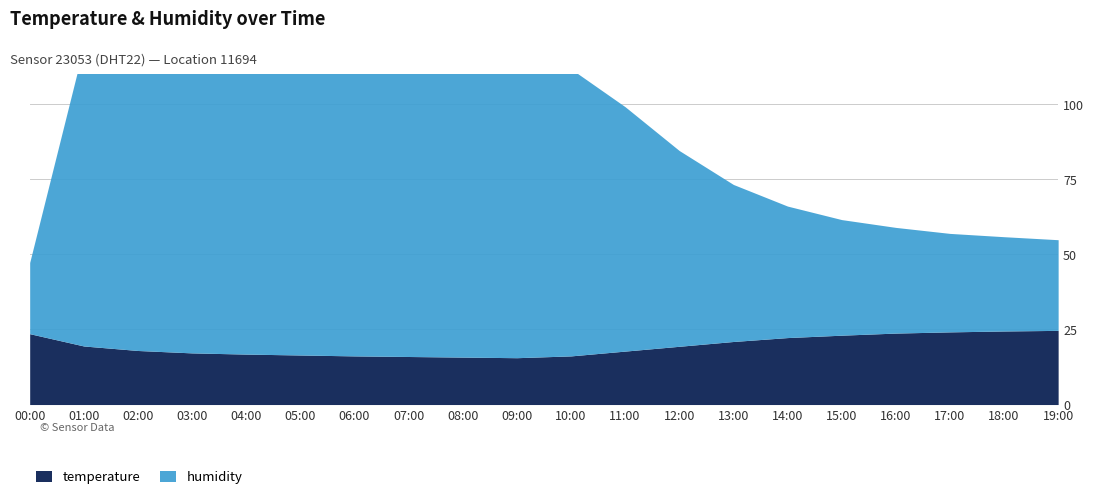

What is the greatest value displayed?

99.9